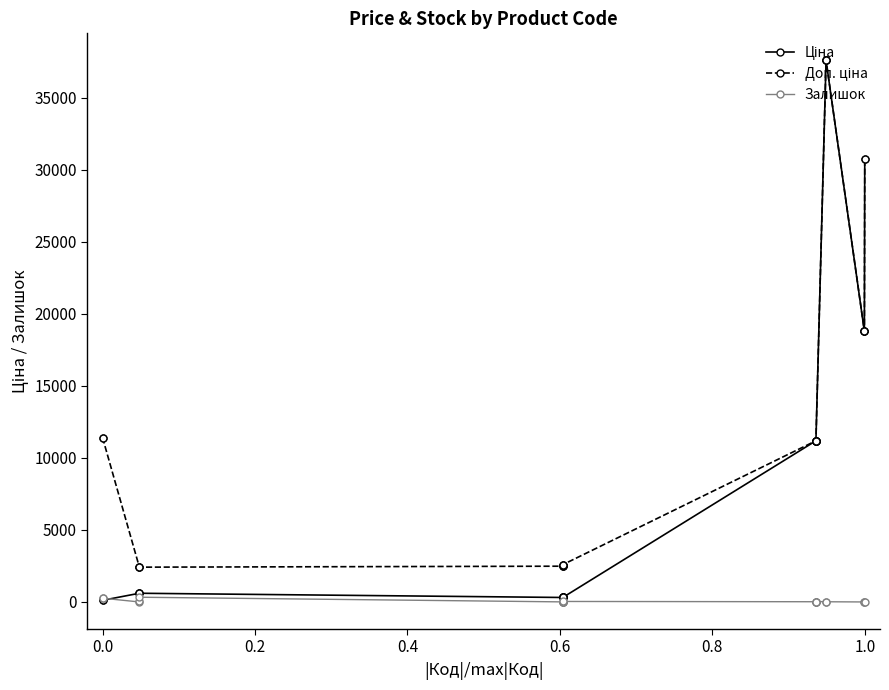

At how many categories does at least one series exceed 14634?

5